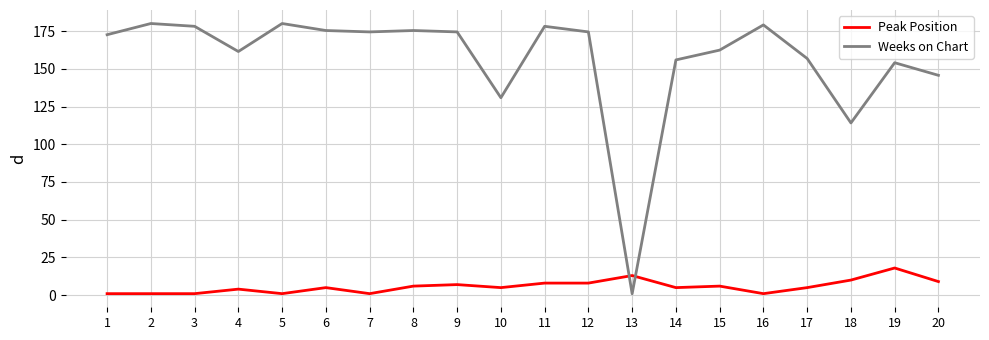

What is the total value across all series at 9?

181.4